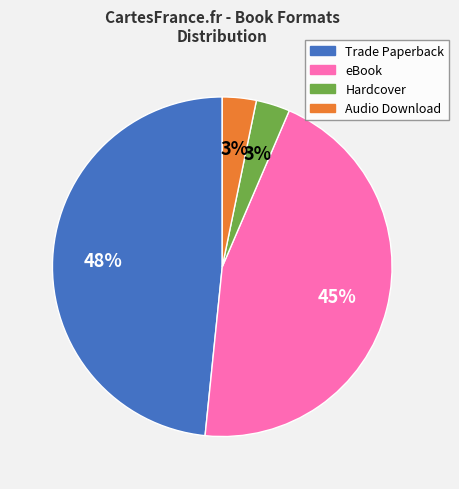

What percentage is the Trade Paperback slice, to the nearest percent?

48%